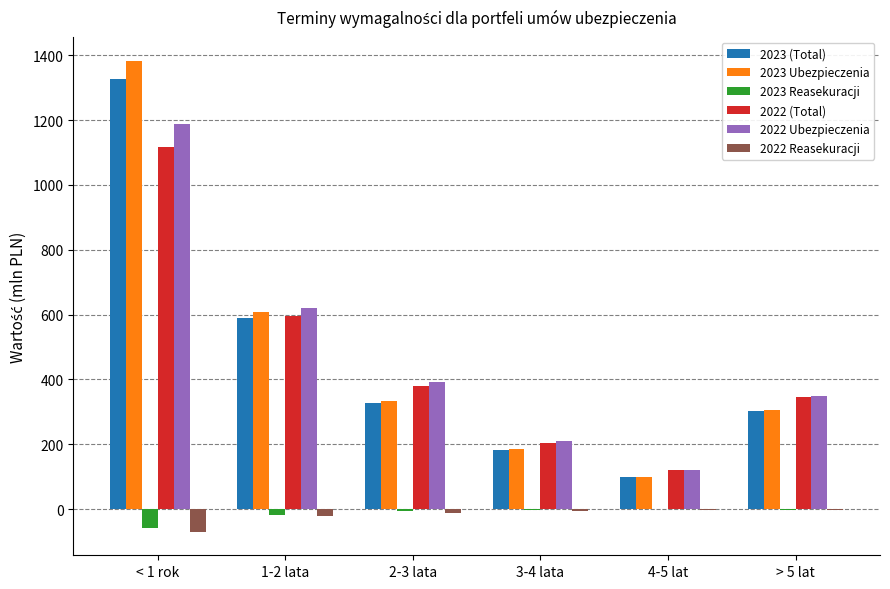

How many groups of bars are there?

6